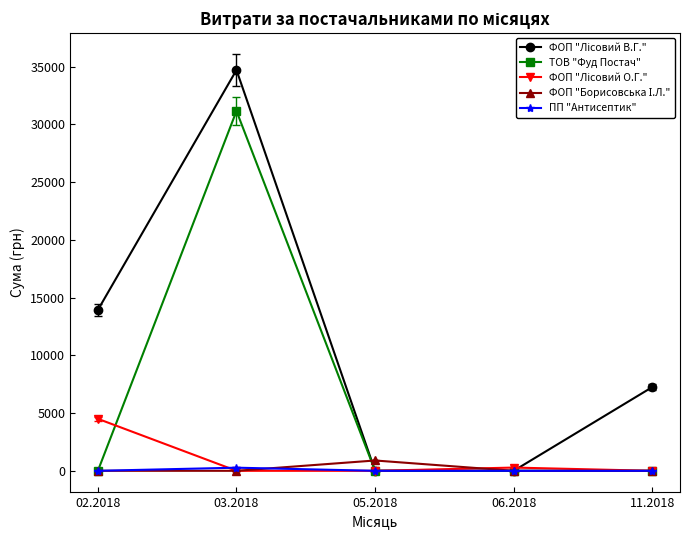

What is the label of the 1st point from the left?

02.2018